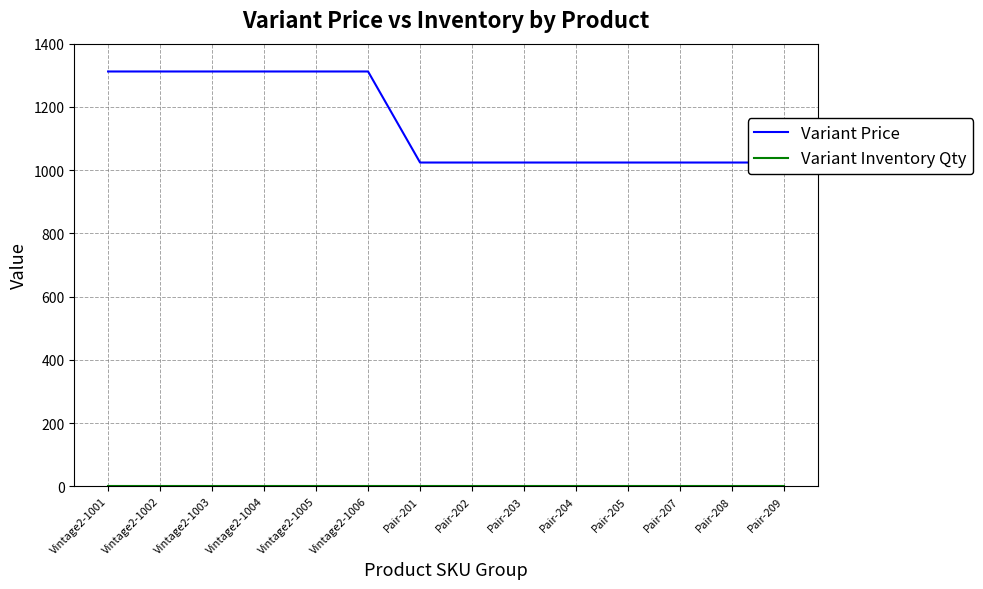

What is the difference between the maximum and minimum values in the Variant Price series?

288